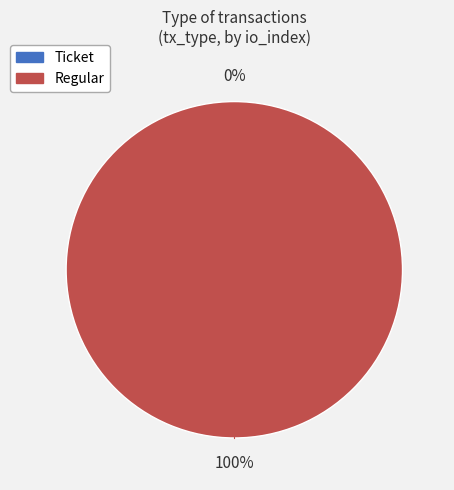

Combined, what portion of the pie is Ticket and Regular?

100.0%